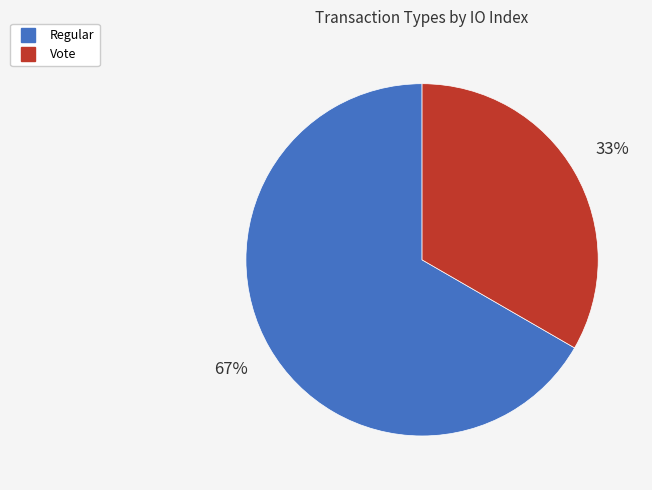

To the nearest percent, what is the combined percentage of Vote and Regular?

100%